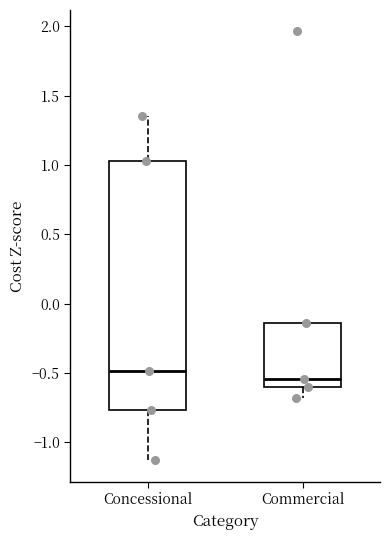

Which box has the highest median line?

Concessional